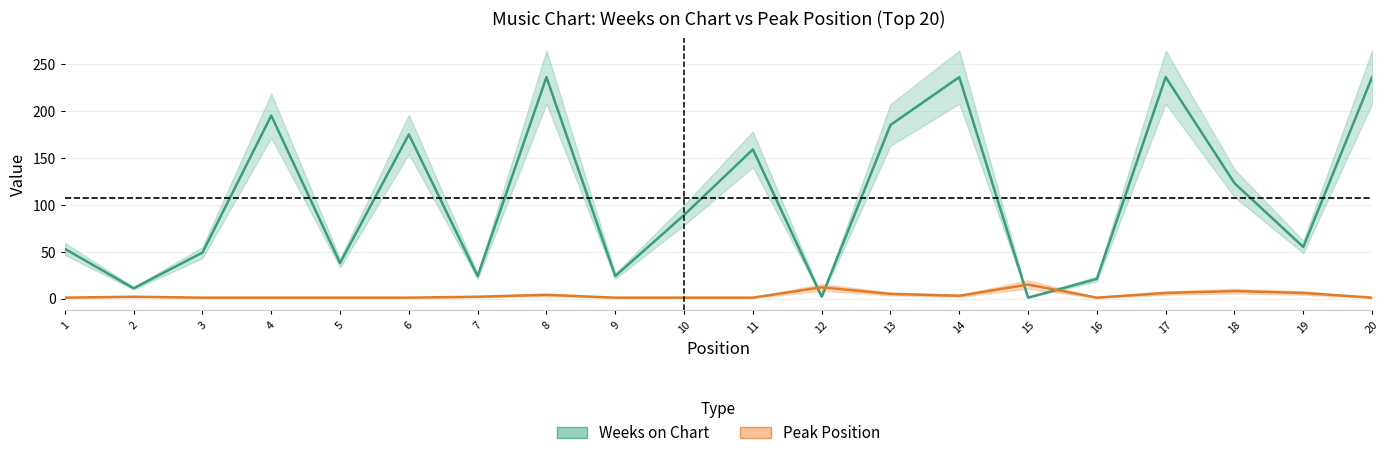

What are all the series names shown in the legend?

Weeks on Chart, Peak Position